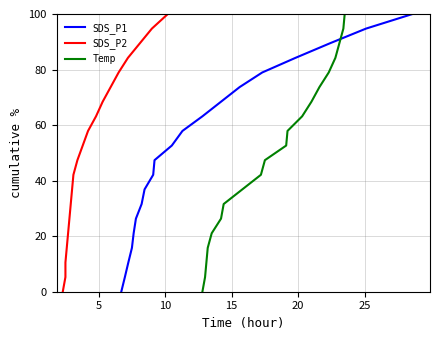

Which series has the largest total across all categories?

SDS_P1